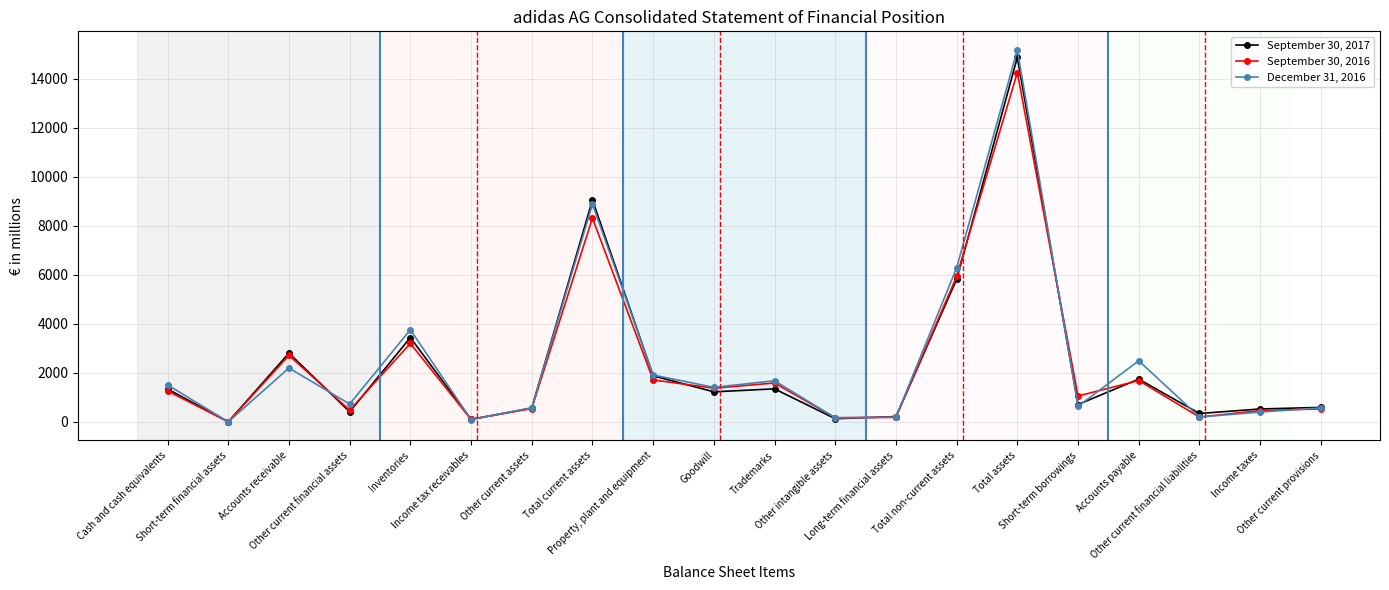

List the series in order of their overall mean, highest first.

December 31, 2016, September 30, 2017, September 30, 2016